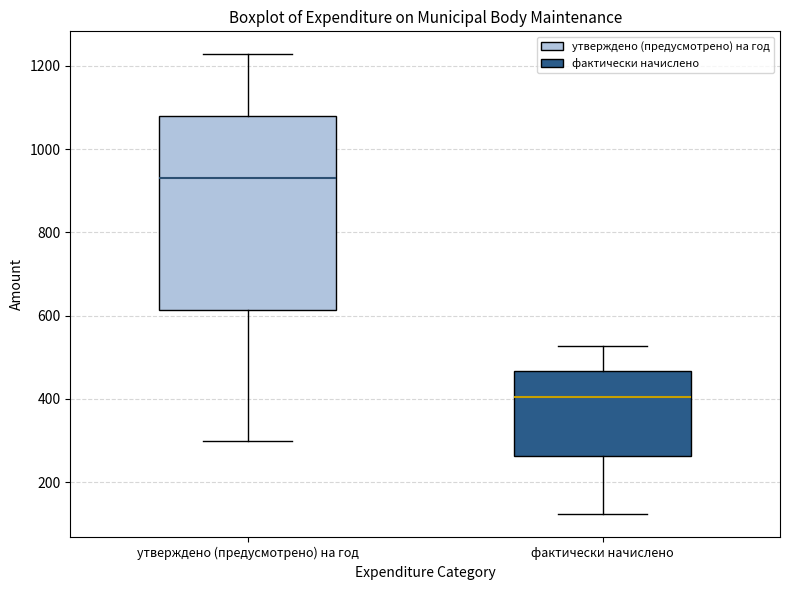

Where does the lower whisker of the box for фактически начислено end on the y-axis? The values are not printed on the chart, so give them approximately, as read against the axis.

120